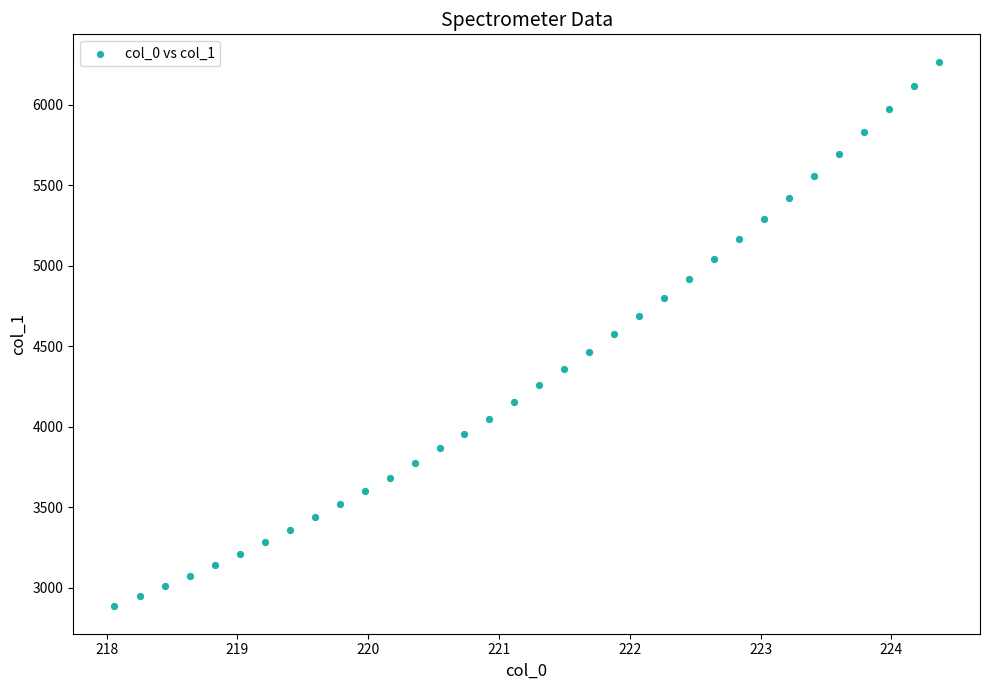

What is the range of X values (max minus min)?

6.3